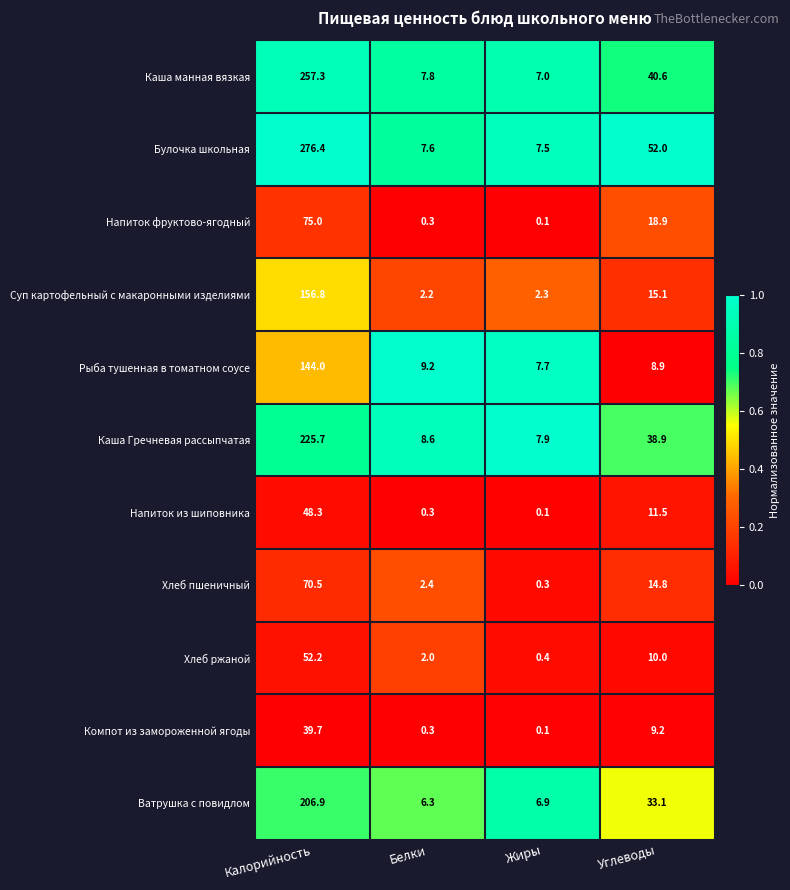

Which label corresponds to the largest value in the chart?

Калорийность